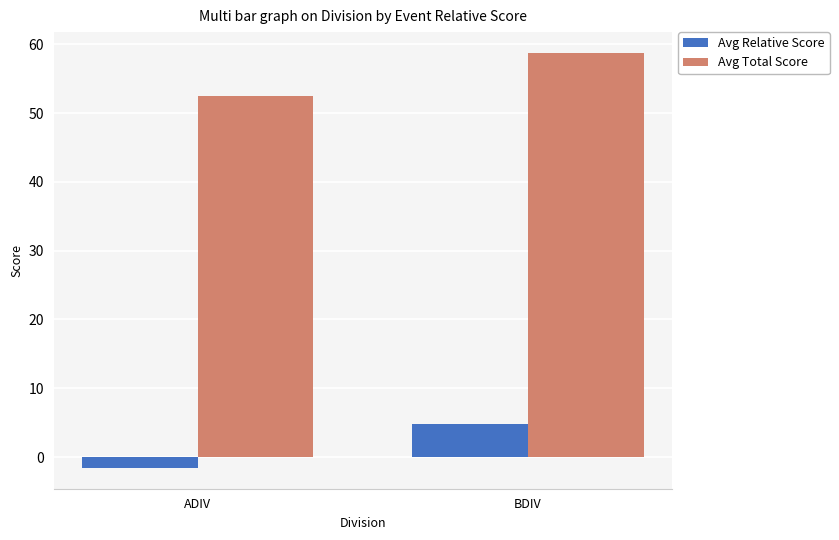

What position from the left is BDIV?

2